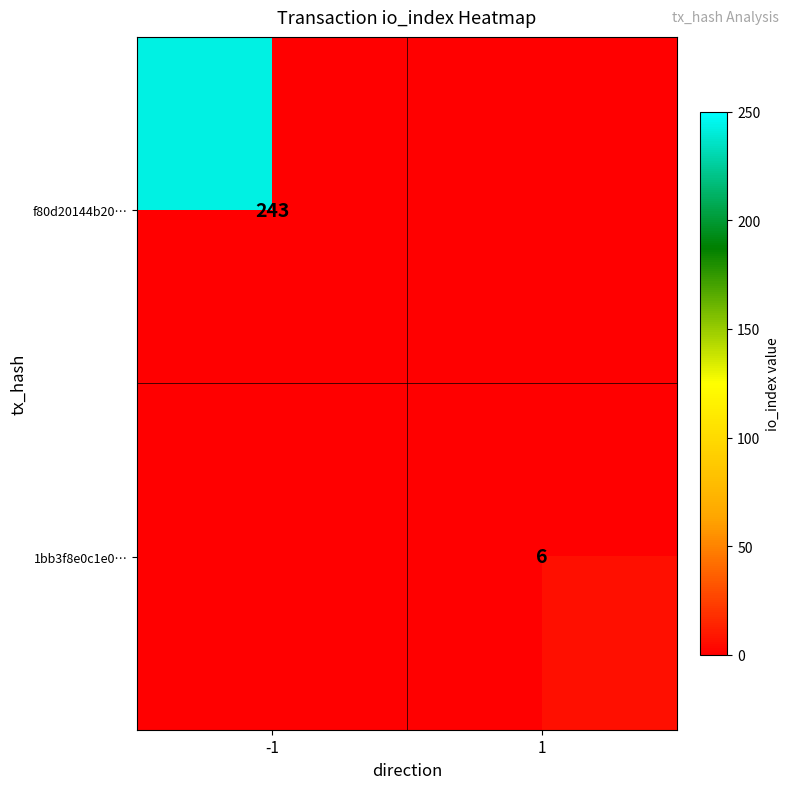

Is the value of f80d20144b20… at -1 greater than the value of 1bb3f8e0c1e0… at 1?

Yes